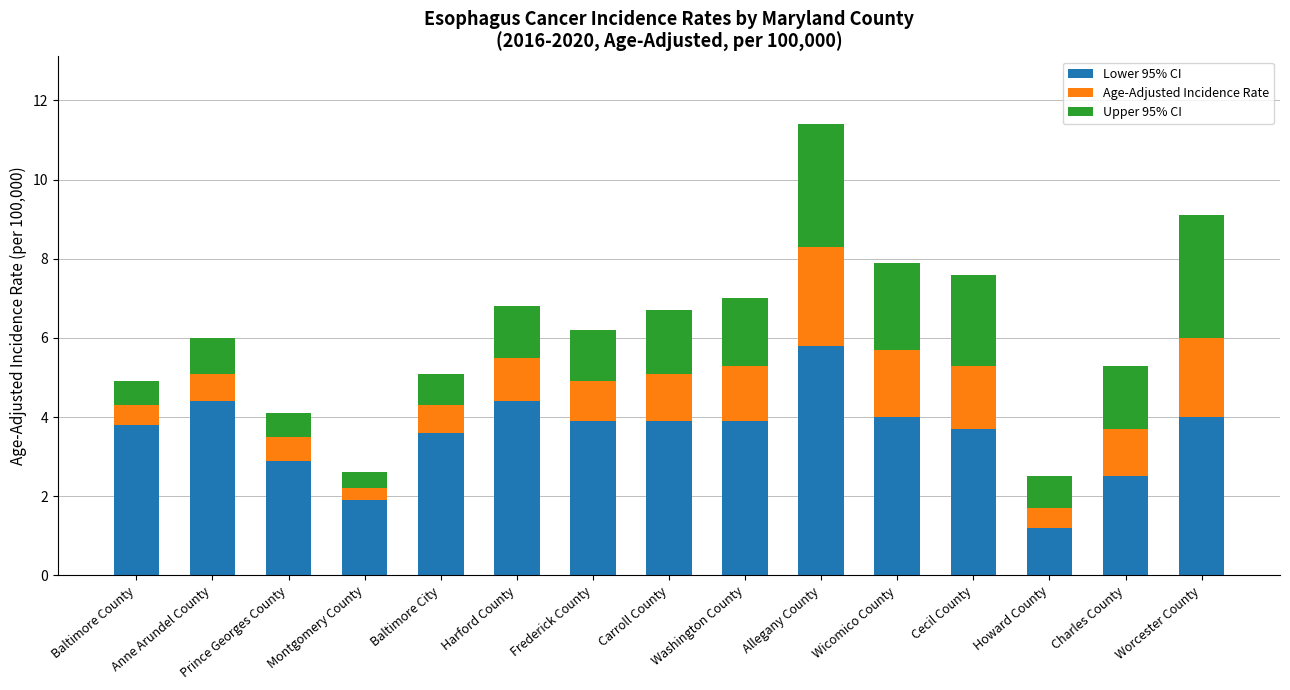

What is the difference between the maximum and minimum values in the Lower 95% CI series?

4.6